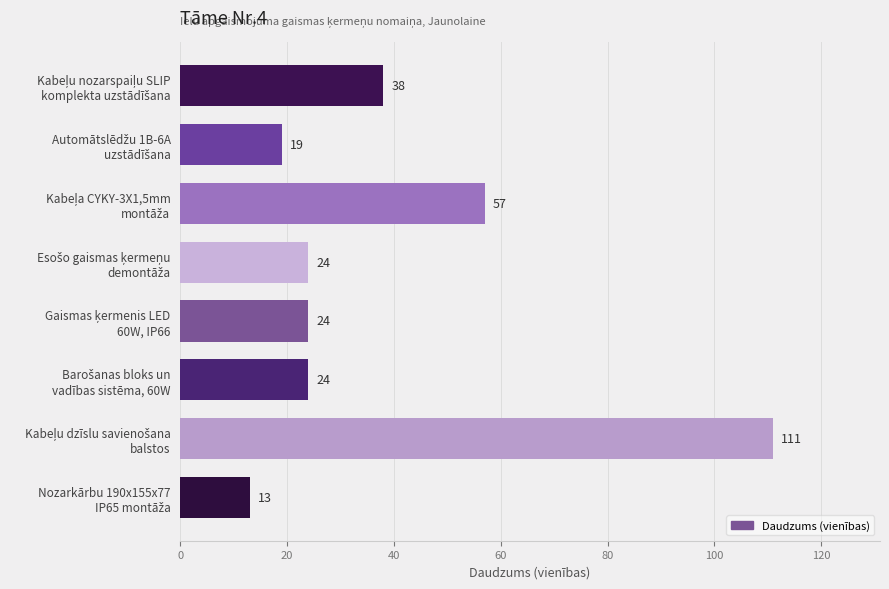

What is the maximum value shown in the chart?

111